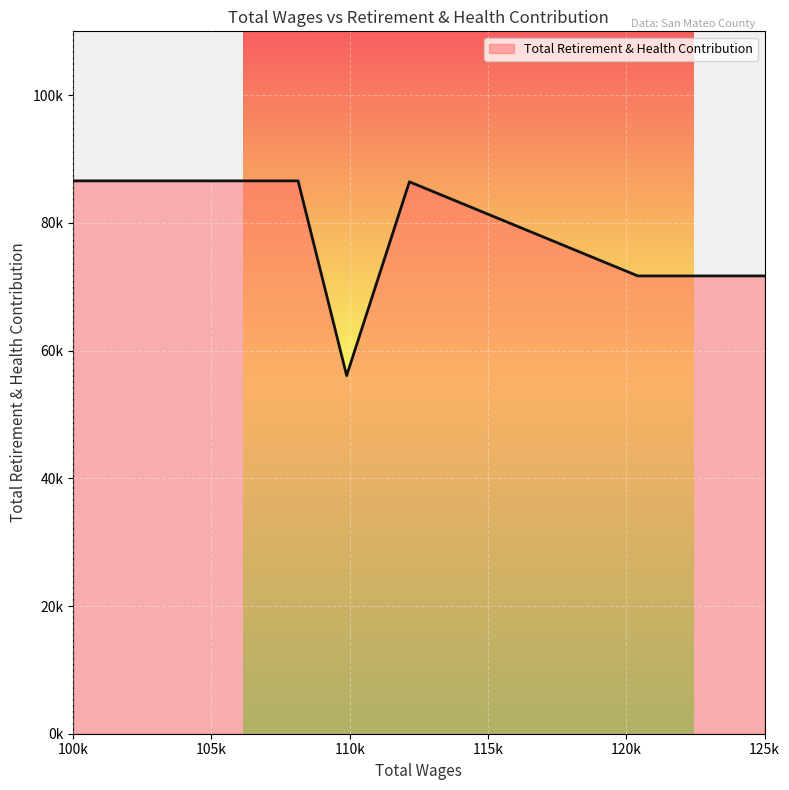

Does the chart have visible grid lines?

Yes